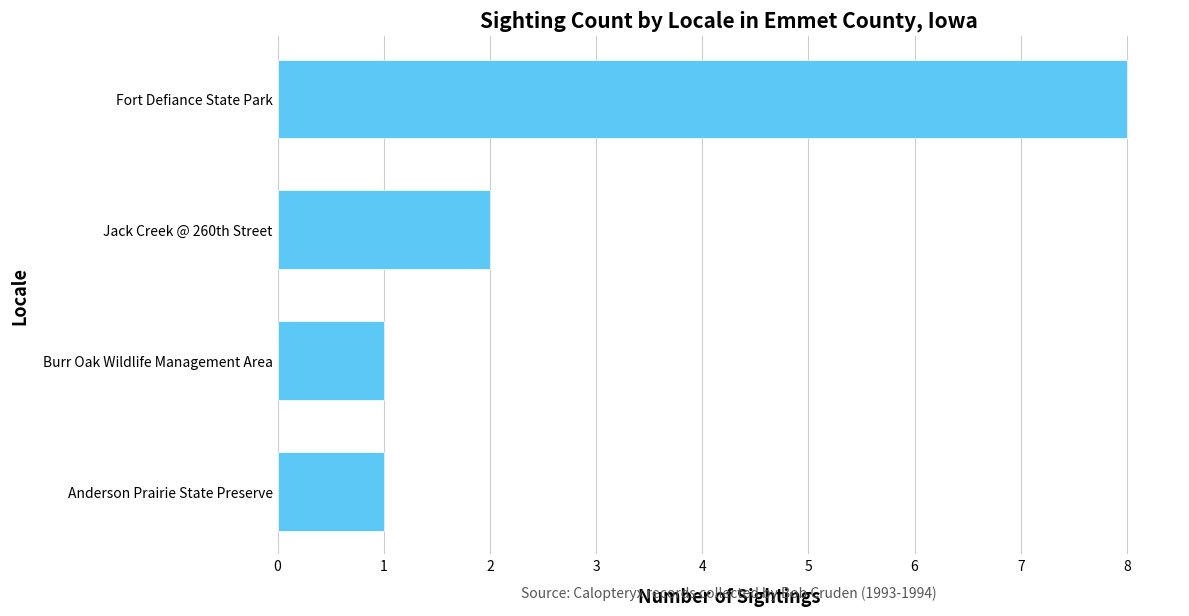

Reading bottom to top, extract all data points from this chart.

1	1	2	8